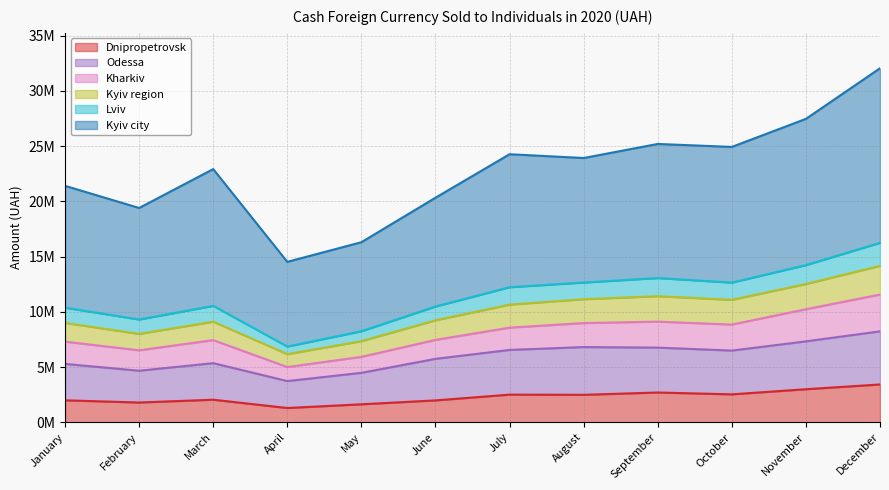

Count the number of categories in the chart.

12